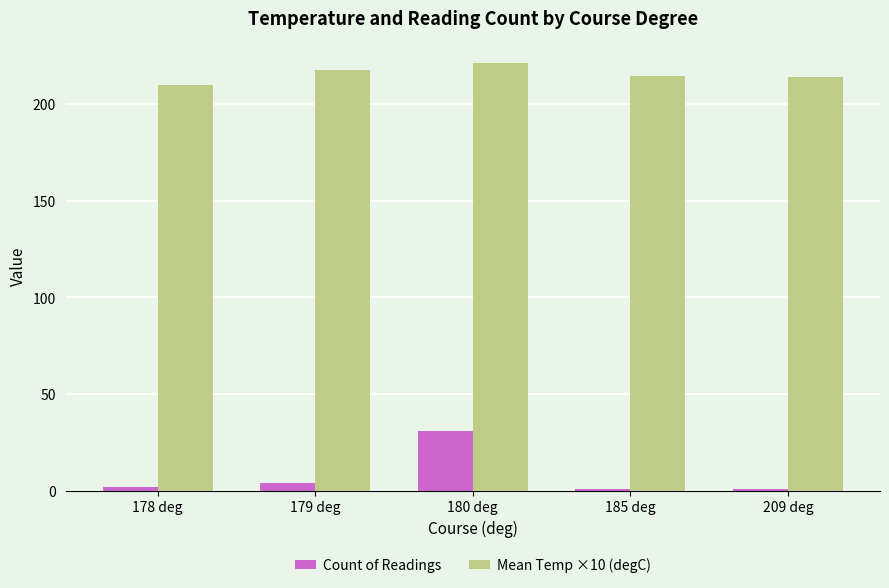

What is the label of the 1st bar from the left?

178 deg